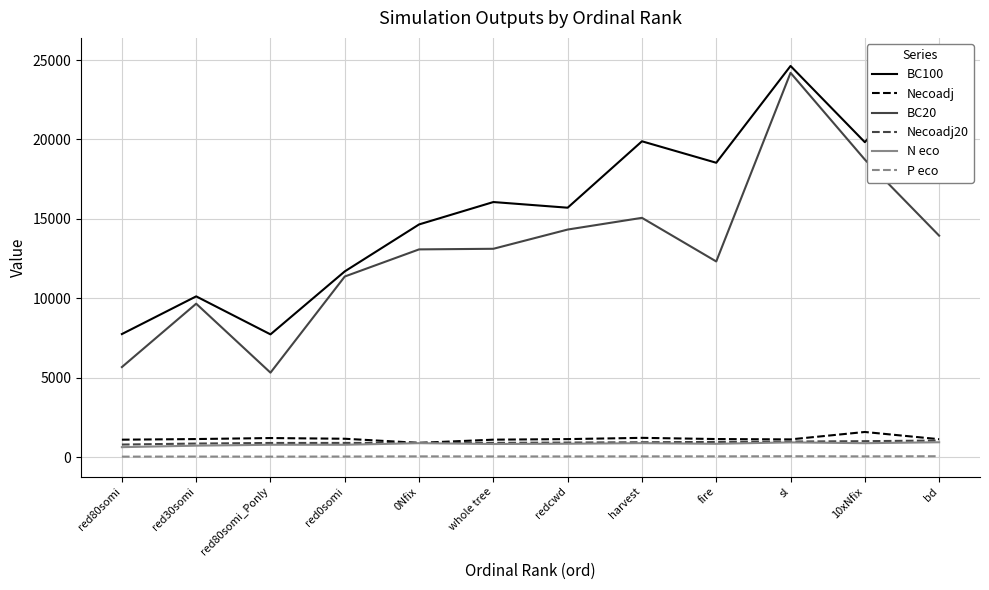

Is it true that Necoadj20 equals 1043.1 at bd?

True